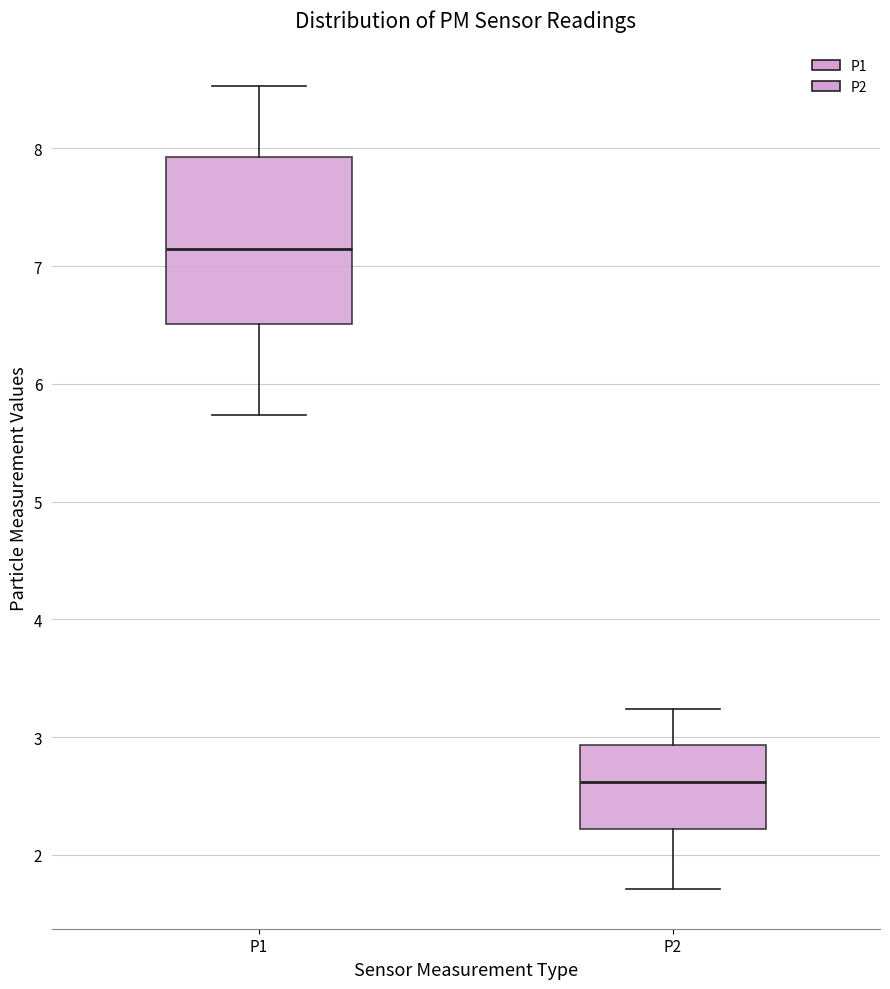

Reading left to right, transcribe this box plot: for each box, give where its median line is, the range the box spans, and where its two whiskers end, as read against the y-axis. The values are not printed on the chart, so give them approximately, as read against the axis.

P1: median 7.1, box 6.5 to 7.9, whiskers 5.7 to 8.5
P2: median 2.6, box 2.2 to 2.9, whiskers 1.7 to 3.2